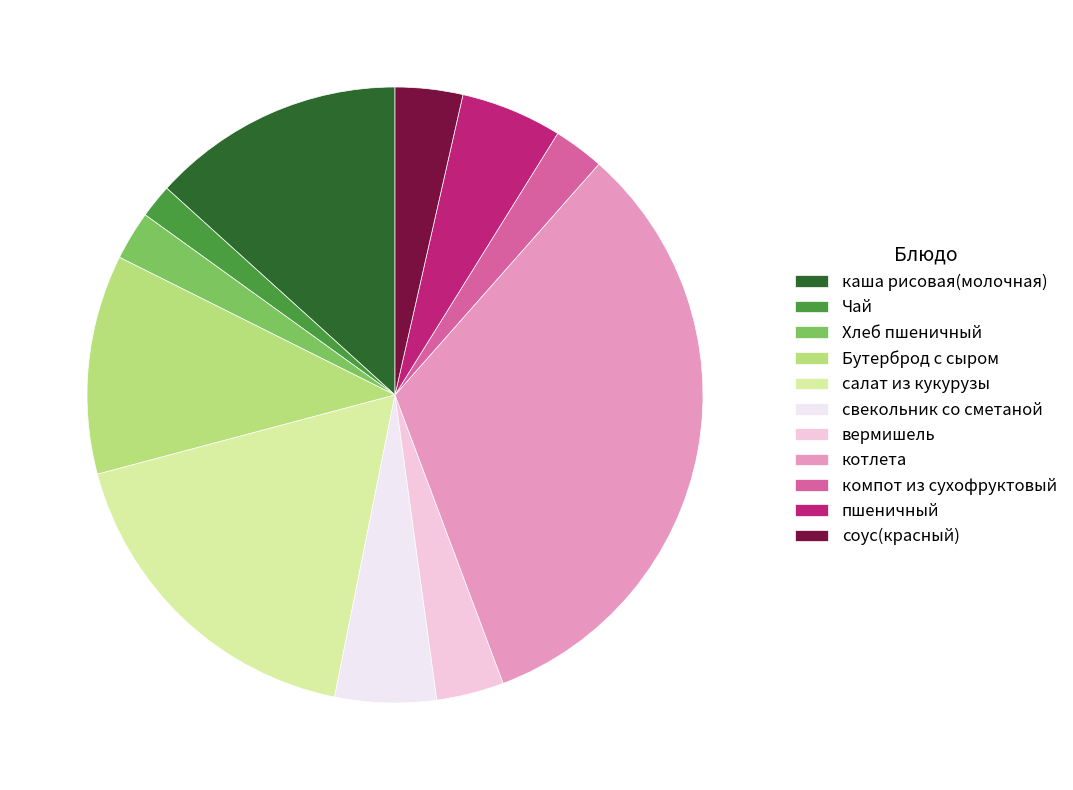

What is the smallest slice in the pie chart?

Чай